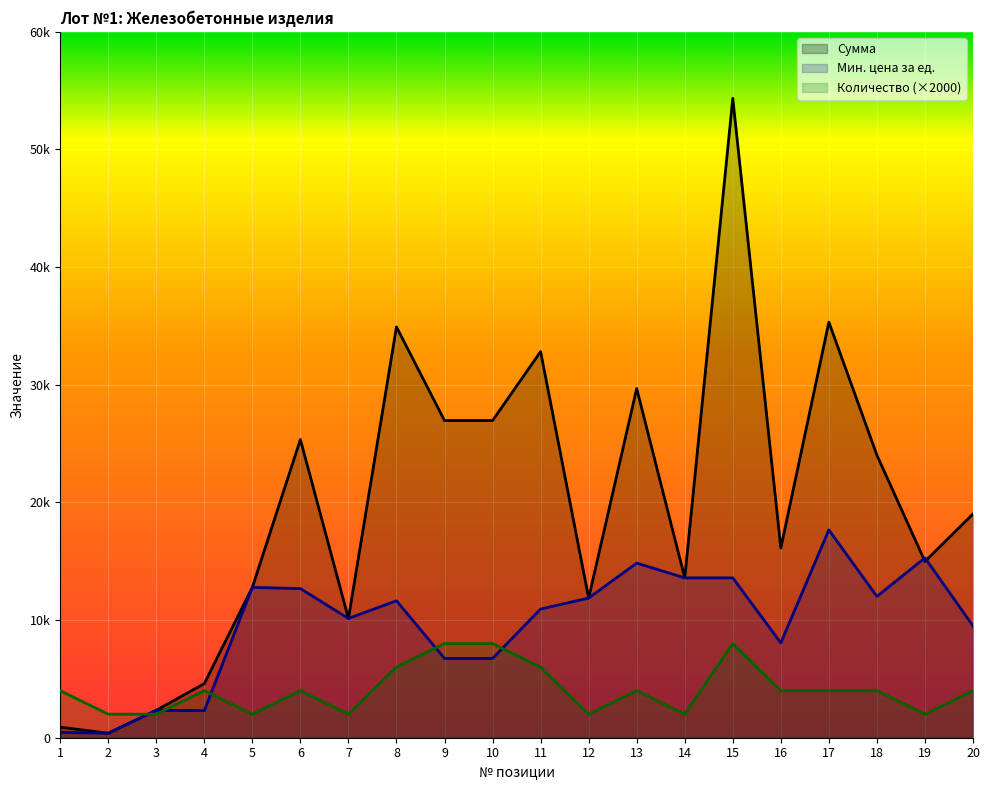

List the series in order of their peak value, highest first.

Сумма, Мин. цена за ед., Количество (×2000)